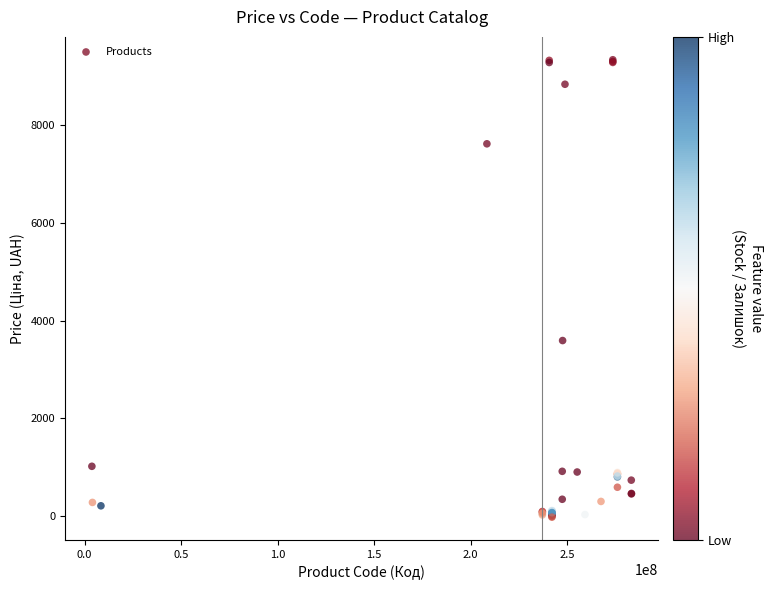

What Y value in the scatter plot is closest to 4657?

3590.6